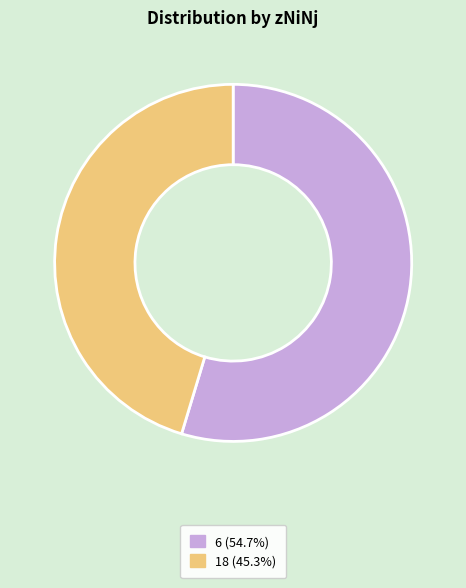

Is there any slice that represents more than half of the pie?

Yes